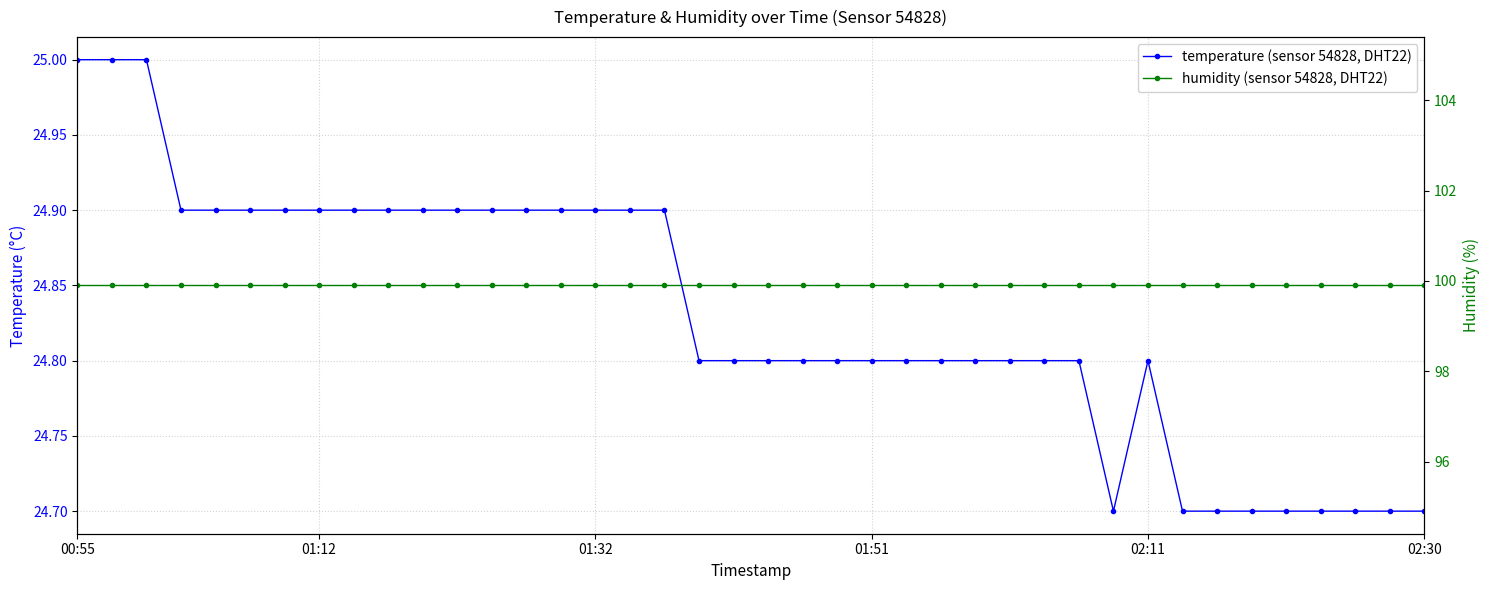

True or false: temperature (sensor 54828, DHT22) and humidity (sensor 54828, DHT22) cross at least once.

False